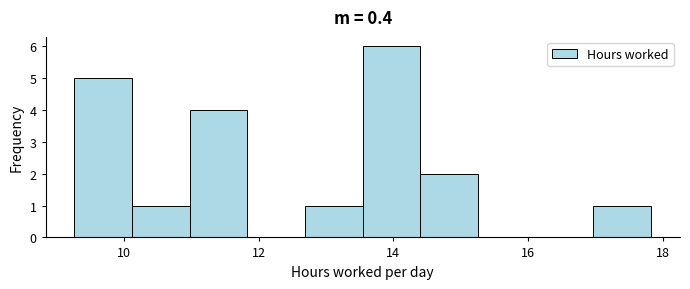

Over which range of the x-axis is the bar tallest?

13.6 to 14.4